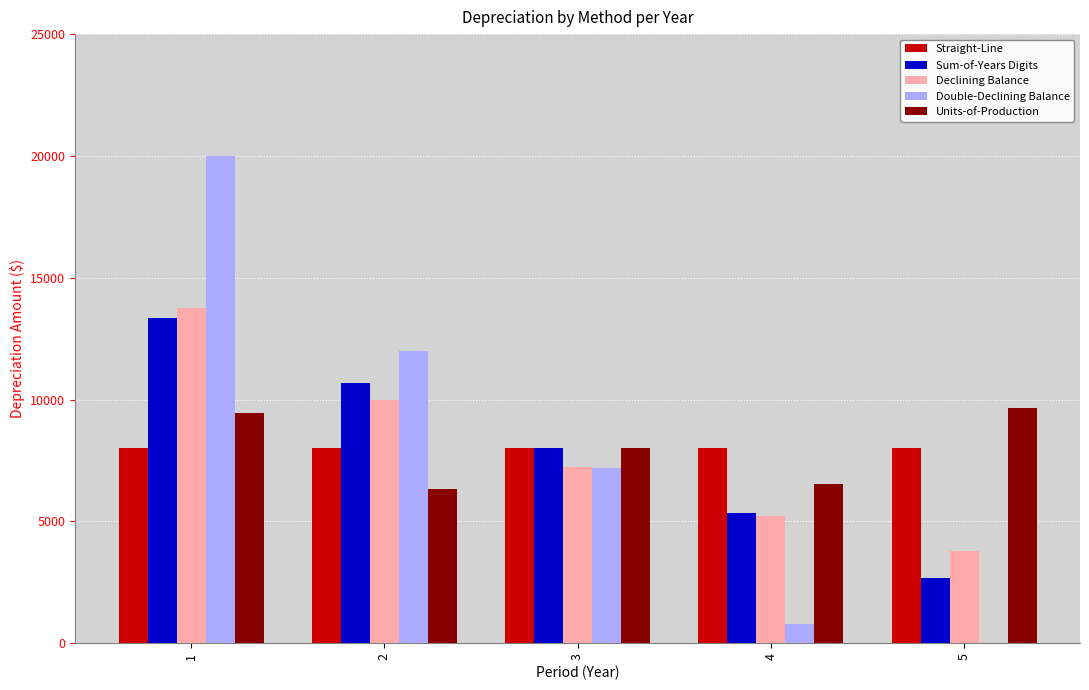

How many data points does each series have?

5